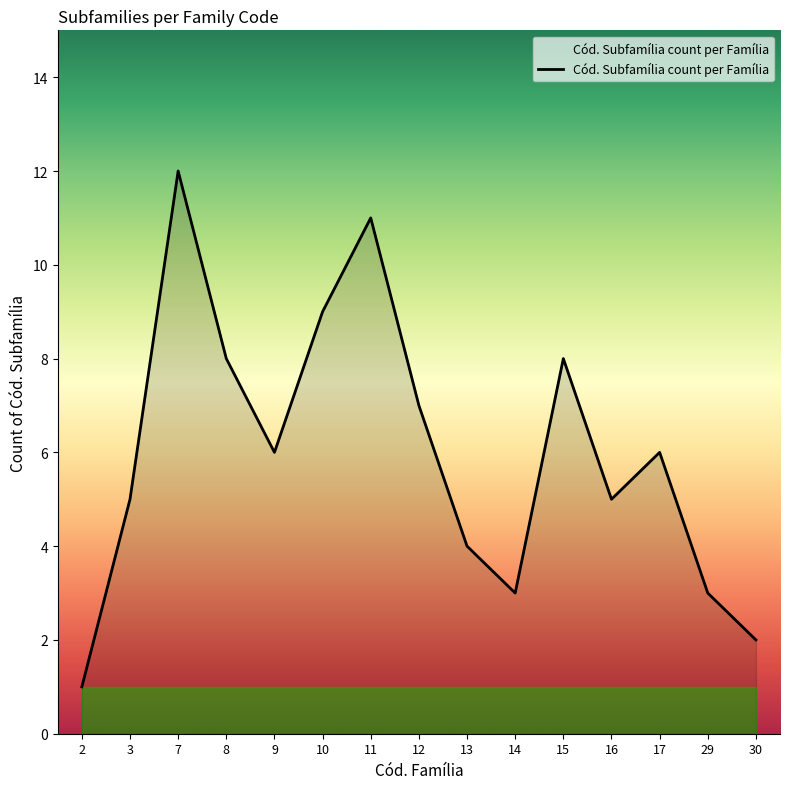

True or false: there are more than 2 points higher than both neighbors.

True